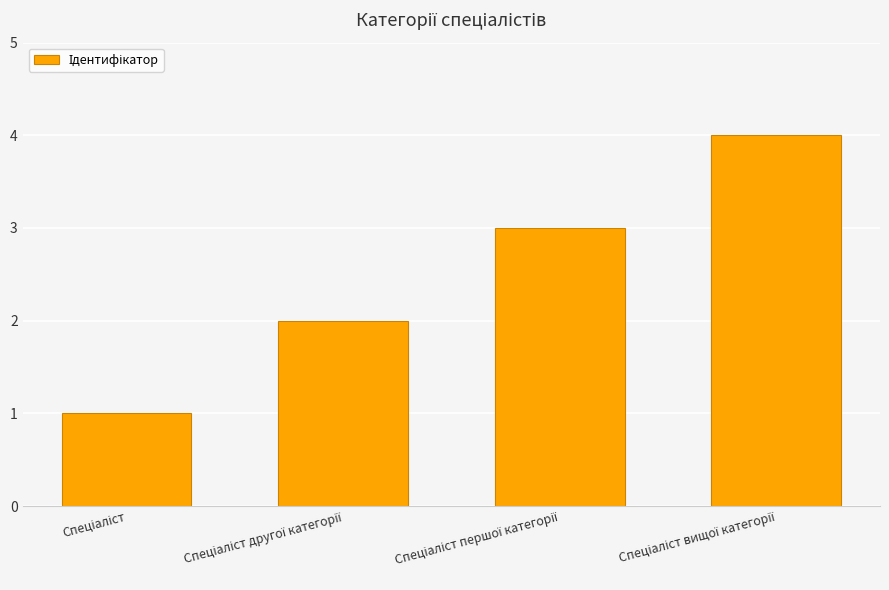

What is the difference between the maximum and second lowest values?

2